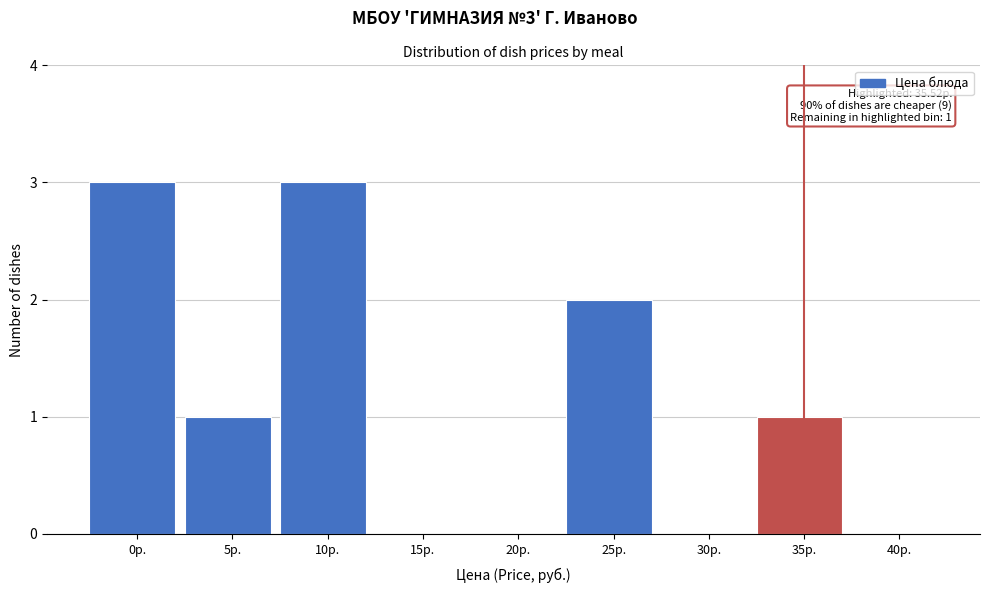

Reading right to left, list all the values displayed in this chart.

40р.=0	35р.=1	30р.=0	25р.=2	20р.=0	15р.=0	10р.=3	5р.=1	0р.=3